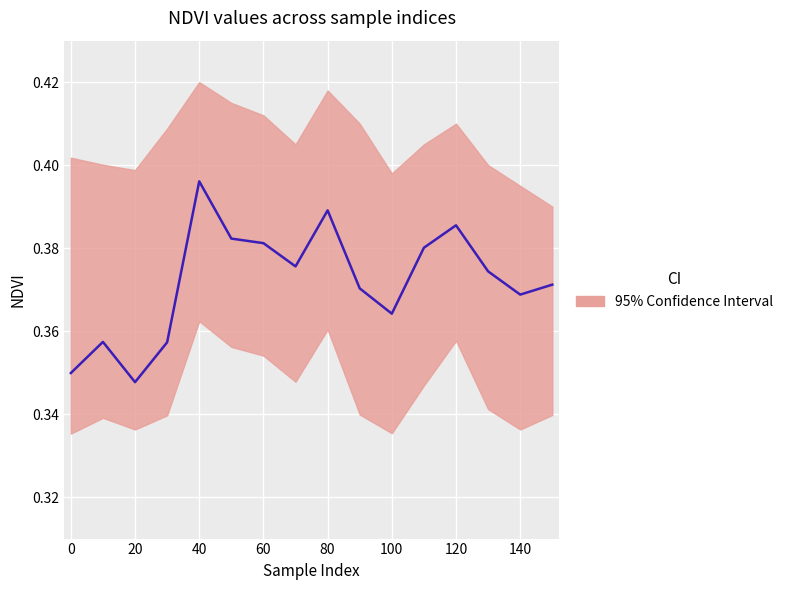

What is the sum of all values?

6.0